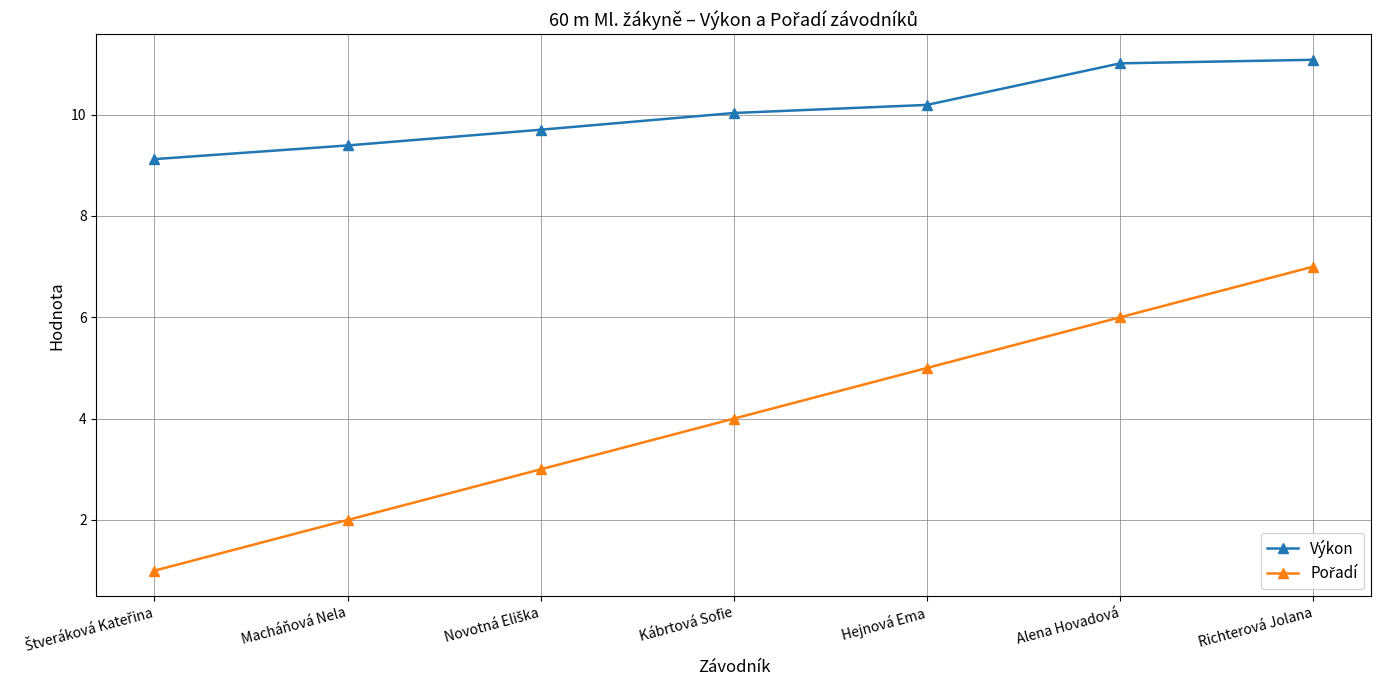

Which series has the largest total across all categories?

Výkon